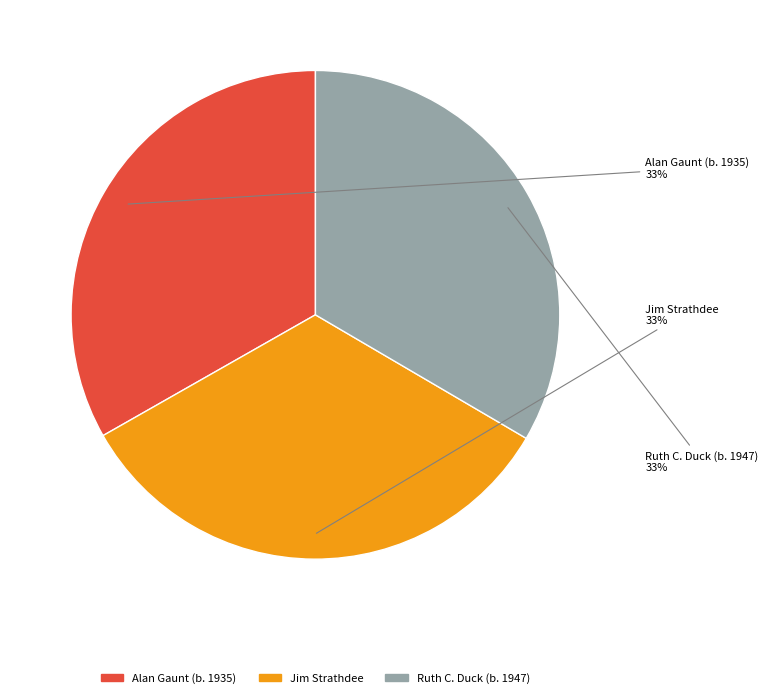

To the nearest percent, what is the average slice percentage?

33%